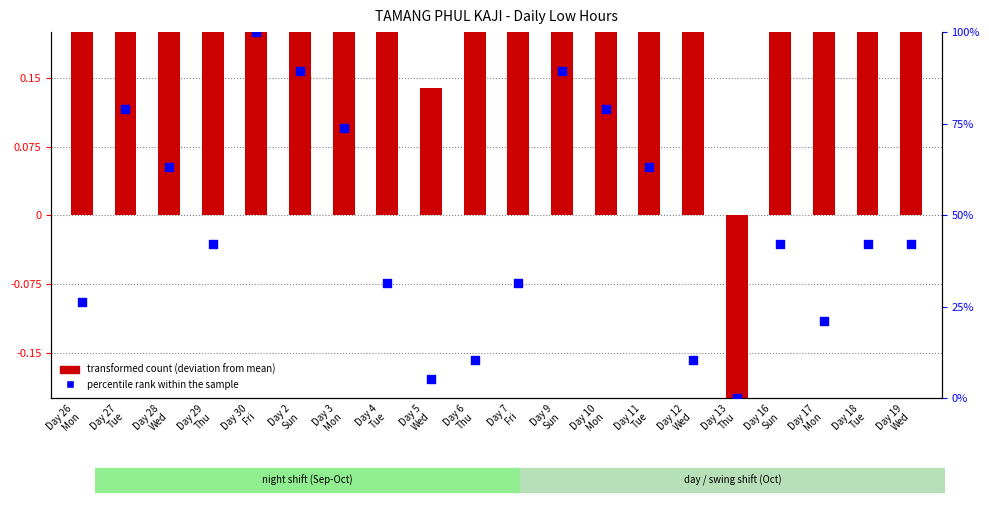

Between Day 28
Wed and Day 18
Tue, which is larger?

Day 28
Wed